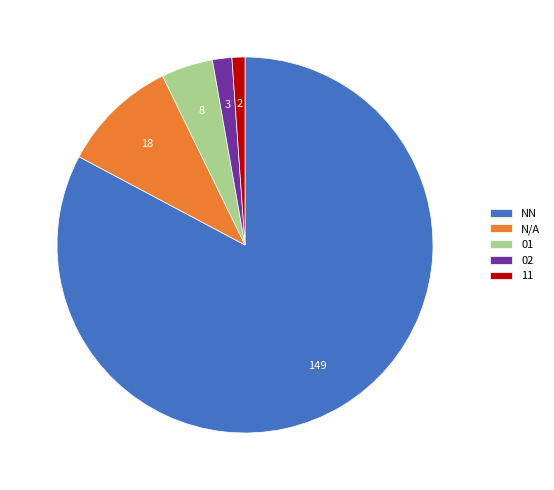

Between N/A and 01, which is larger?

N/A